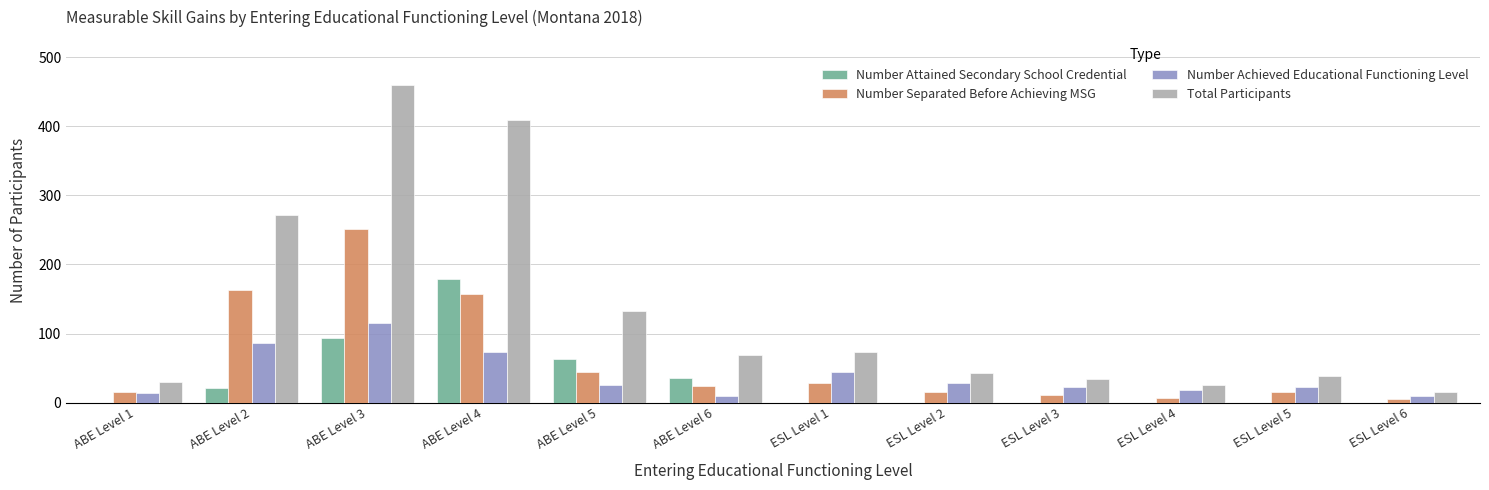

Count the number of data series in this chart.

4